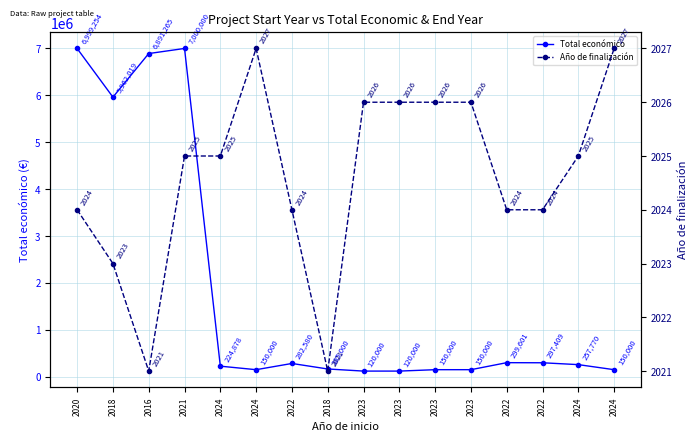

Rank the series by their average value, from lowest to highest.

Año de finalización, Total económico